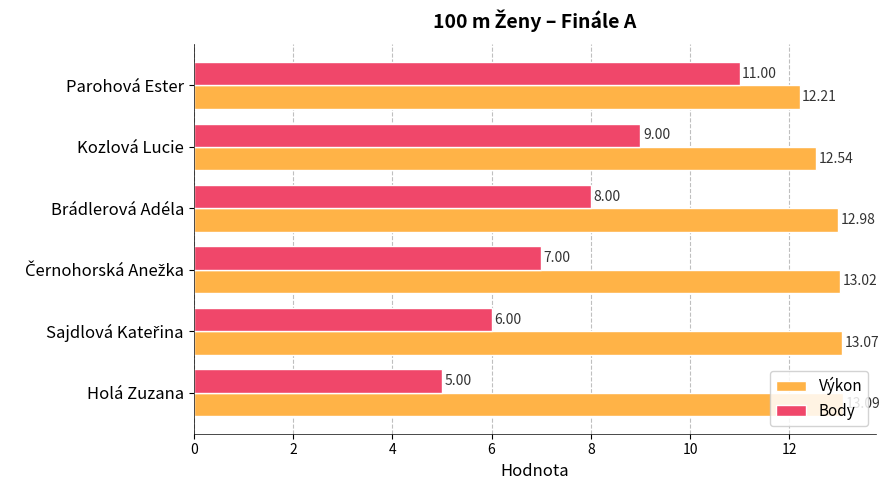

How many Body values are between 6 and 9?

4